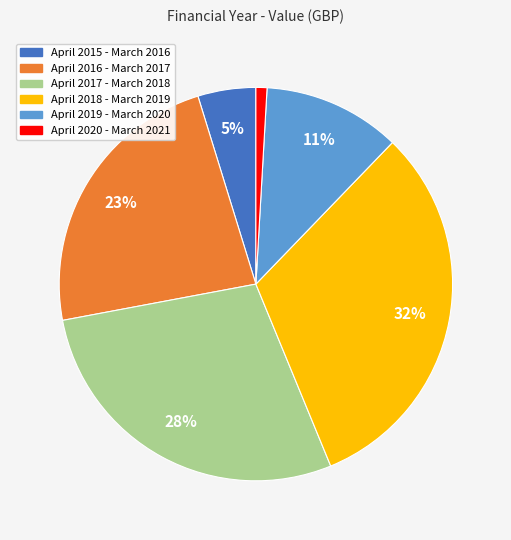

Is the sum of April 2015 - March 2016 and April 2018 - March 2019 greater than half?

No